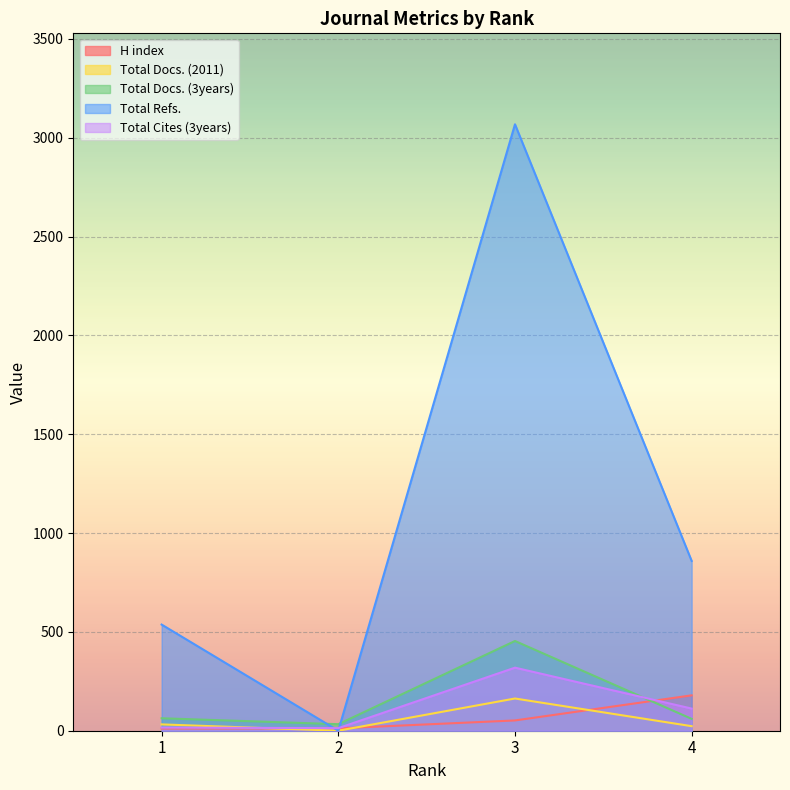

How many values in the H index series exceed 52?

1